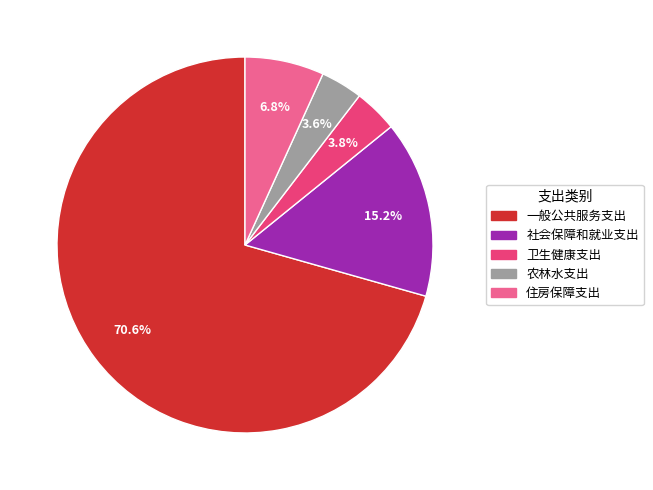

Which category accounts for the majority?

一般公共服务支出